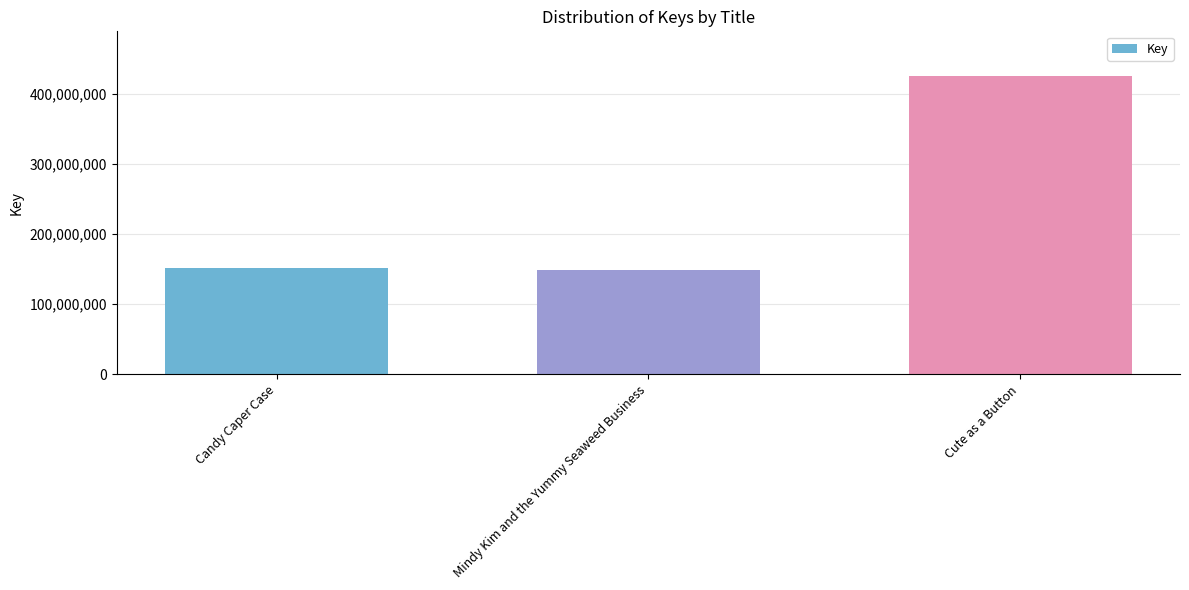

What is the label of the 2nd bar from the right?

Mindy Kim and the Yummy Seaweed Business